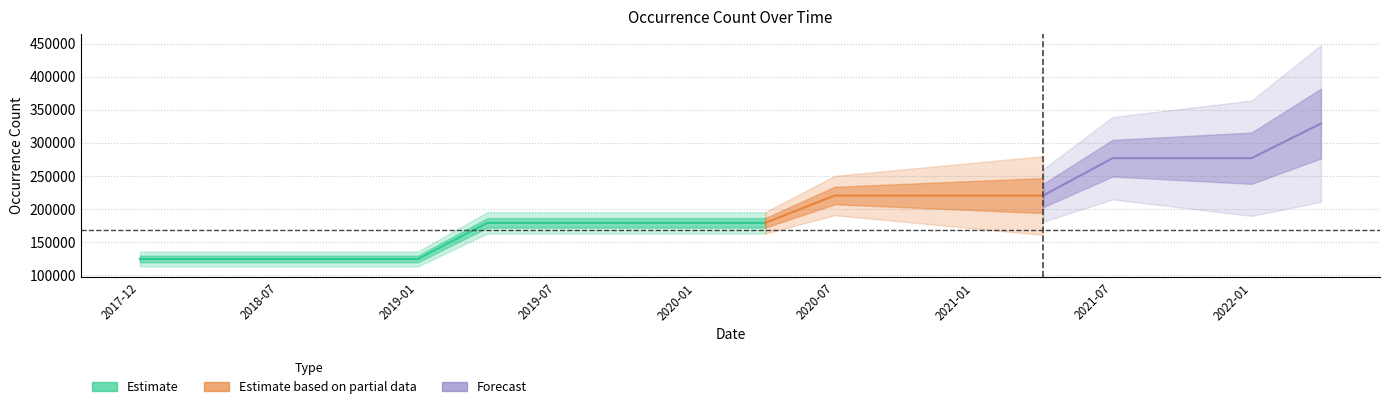

The value at 2018-07-11 is 180832. True or false?

False